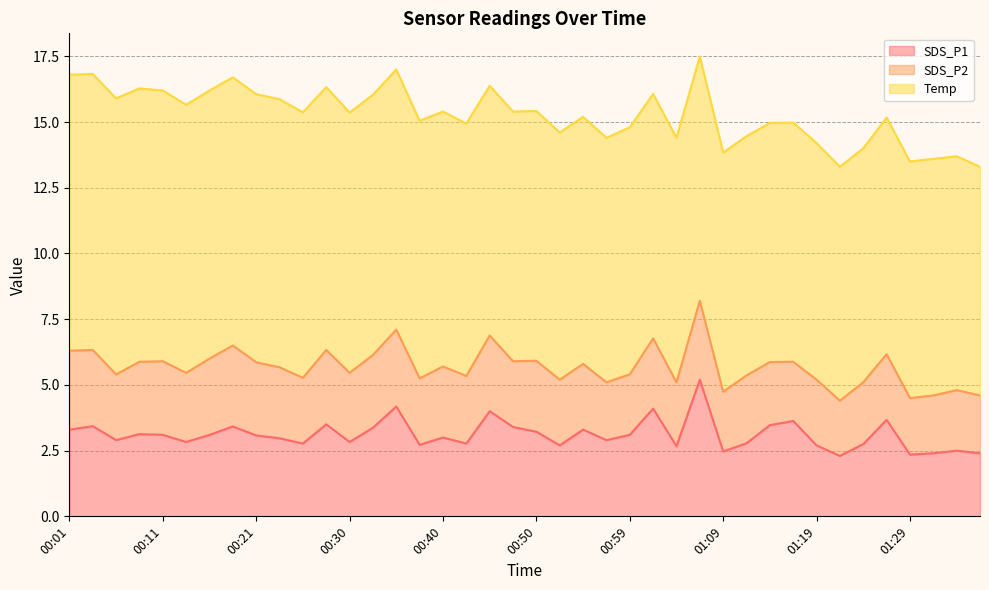

Which has a higher value, 00:45 or 00:57?

00:45